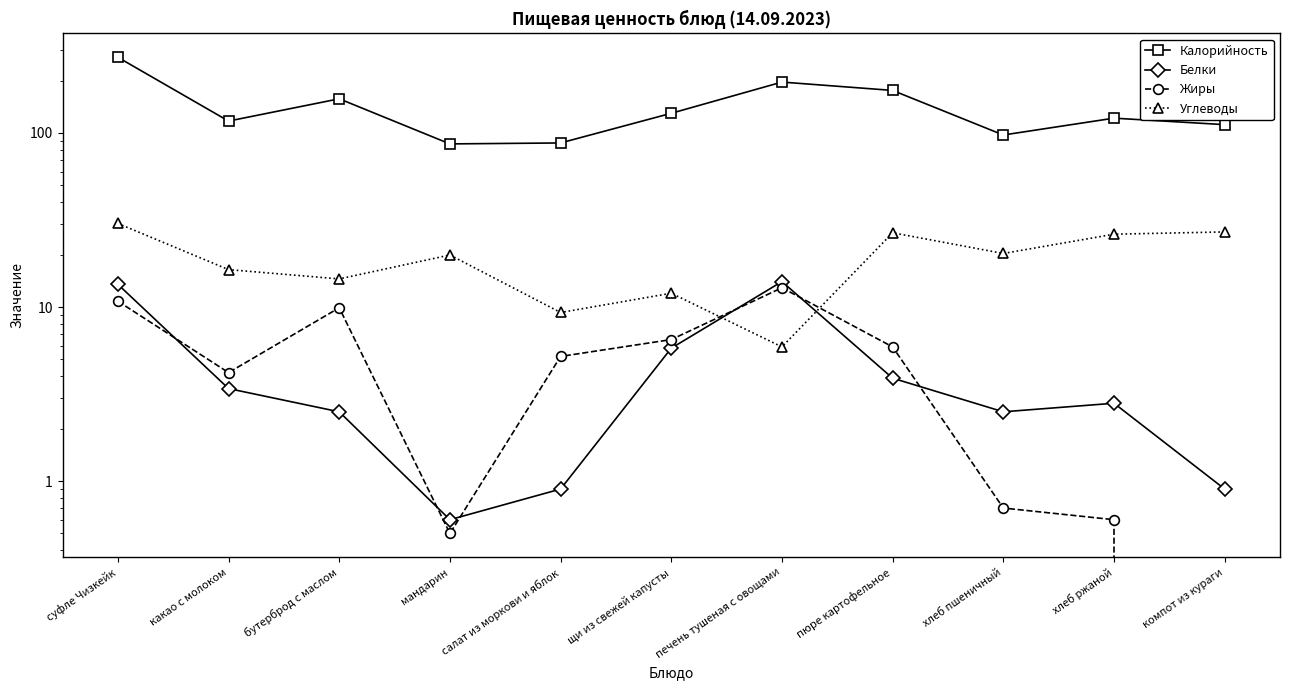

What is the difference between the Углеводы values at бутерброд с маслом and суфле Чизкейк?

15.7